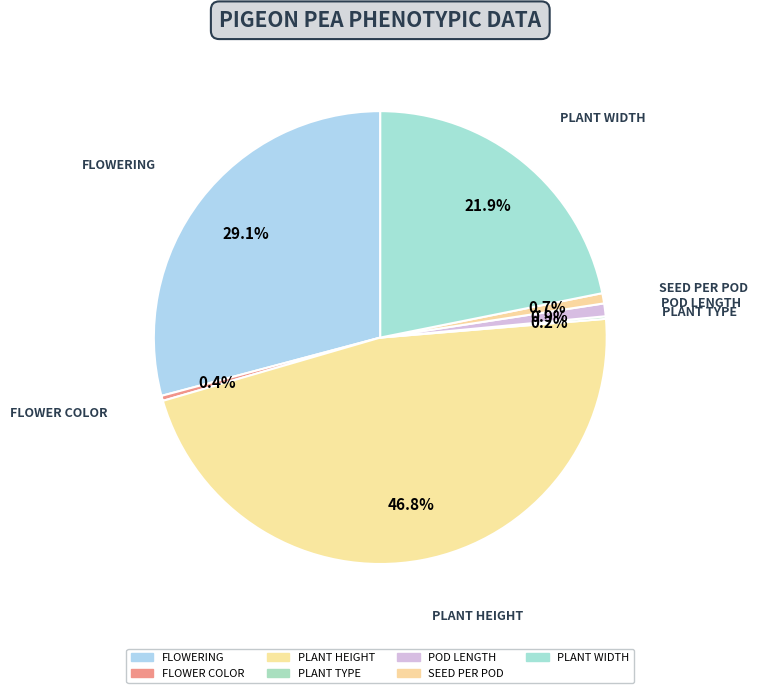

Which slice is the smallest?

PLANT TYPE